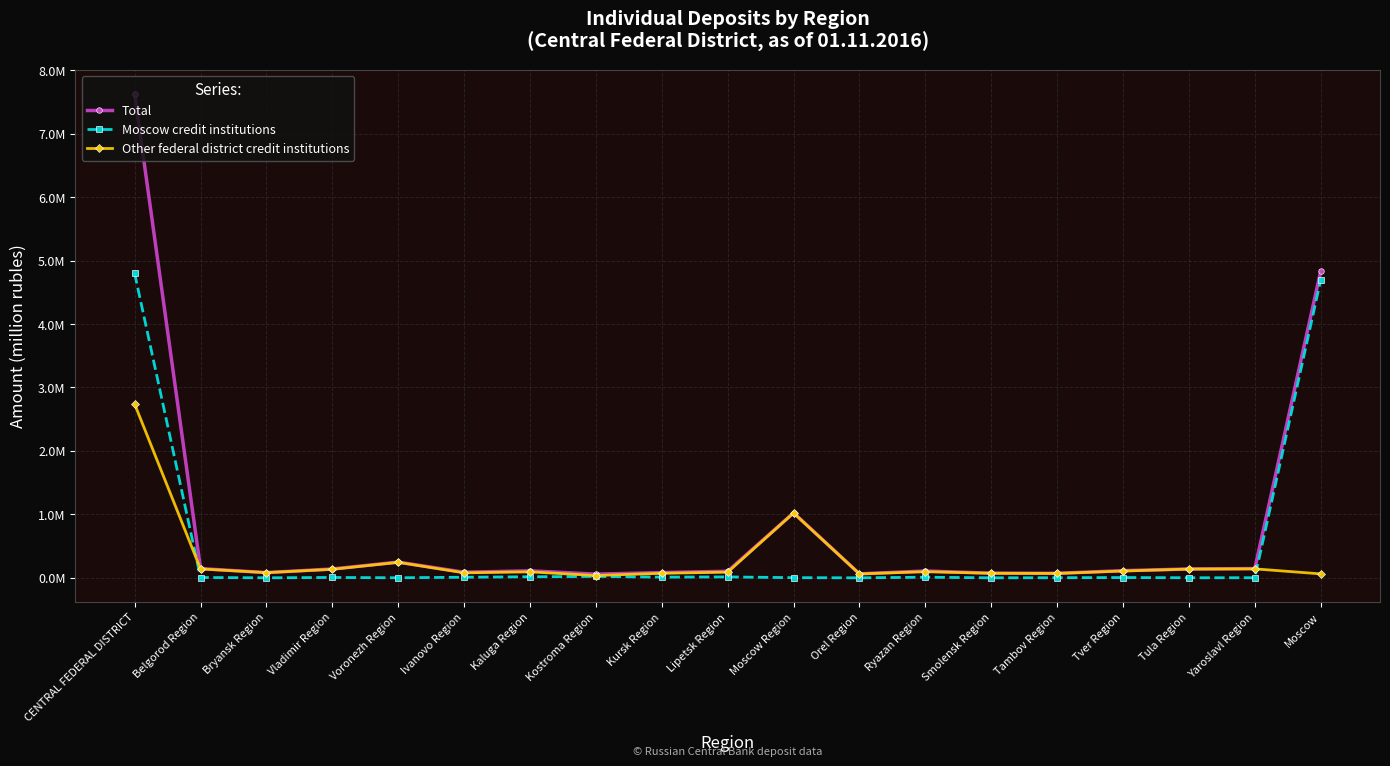

What are all the series names shown in the legend?

Total, Moscow credit institutions, Other federal district credit institutions